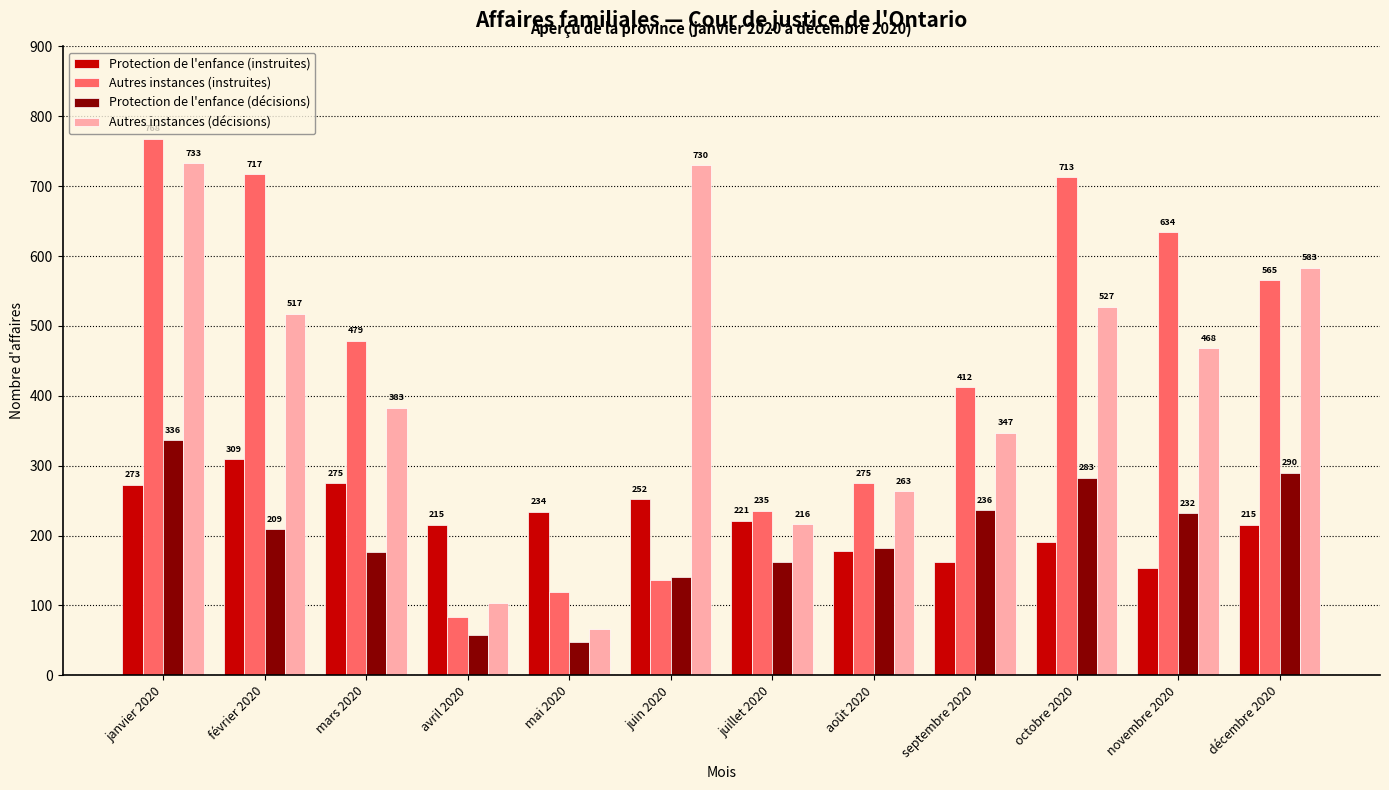

What are all the series names shown in the legend?

Protection de l'enfance (instruites), Autres instances (instruites), Protection de l'enfance (décisions), Autres instances (décisions)